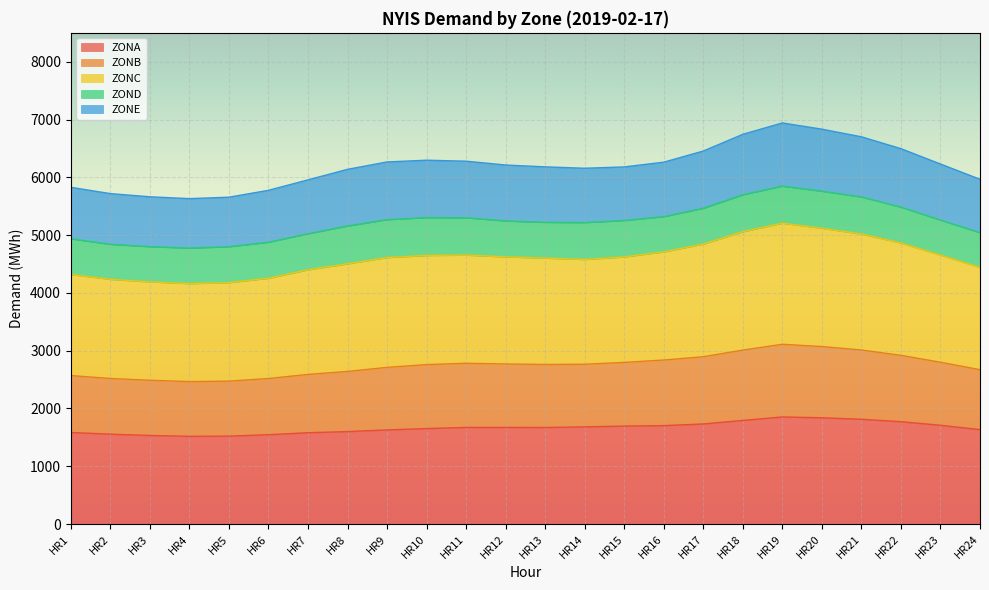

Between HR9 and HR19, which series saw the biggest shift?

ZONC